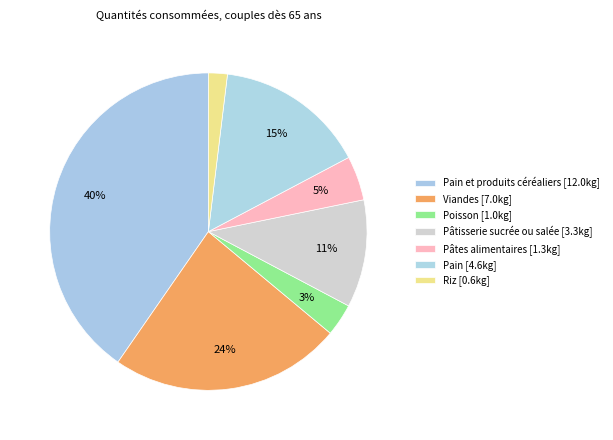

How many segments does this pie chart have?

7